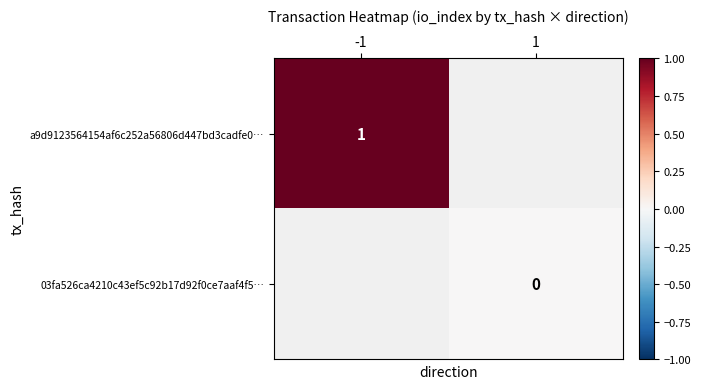

Between -1 and 1, which is larger?

1